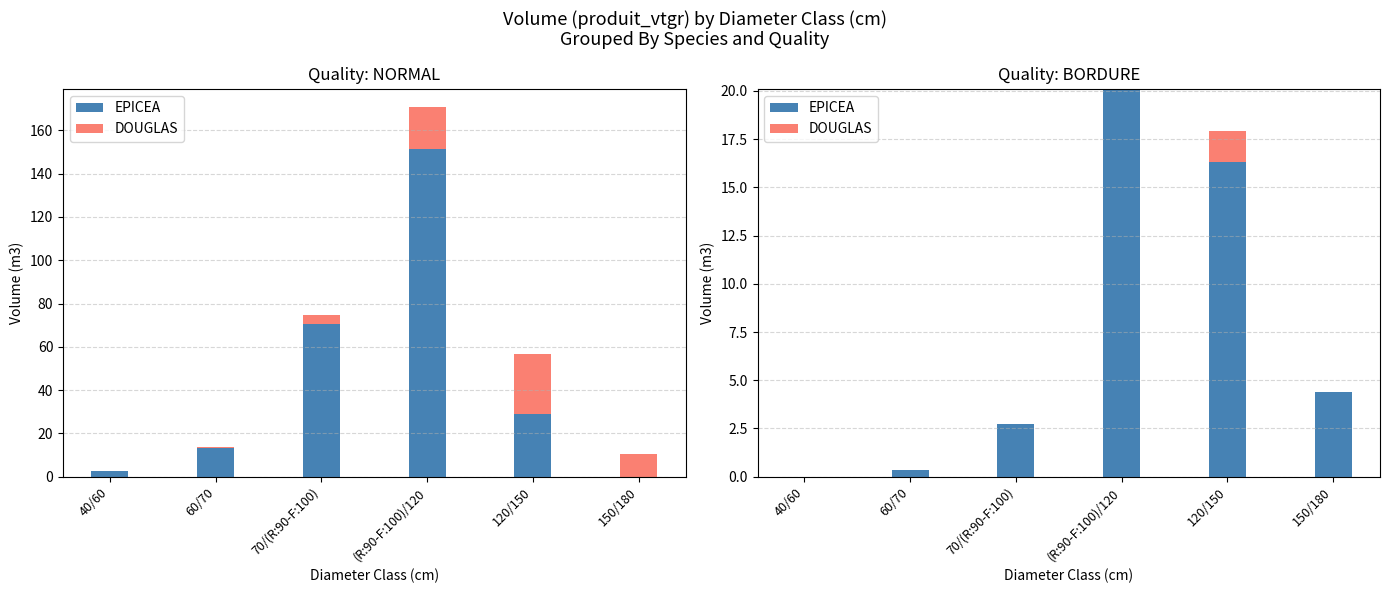

How many values in EPICEA are above zero?

5